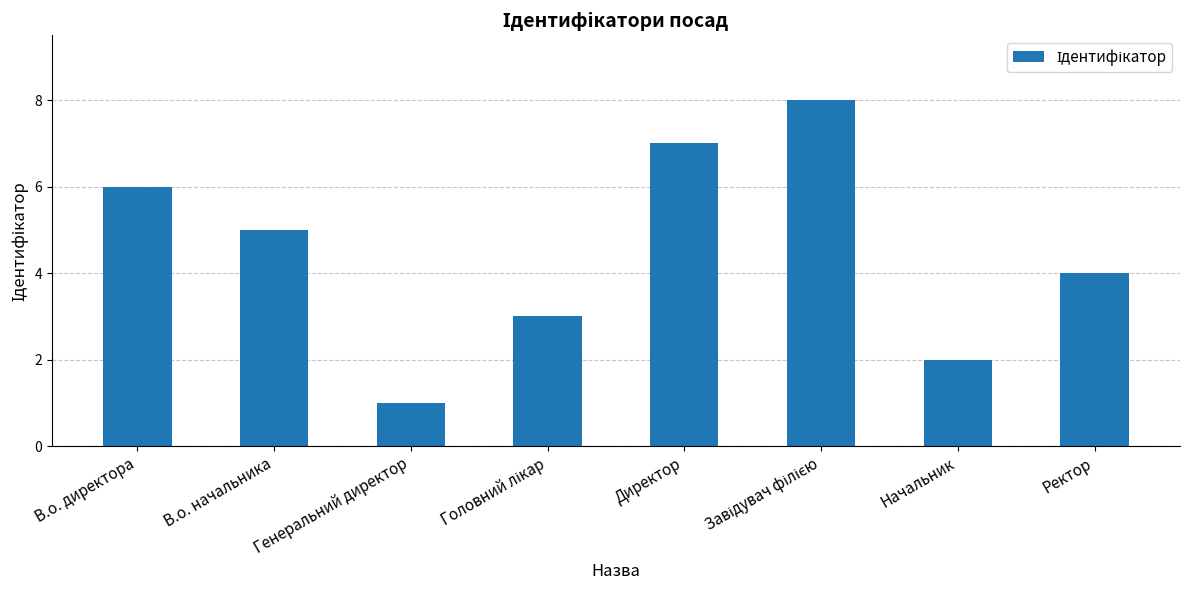

Between Ректор and Директор, which is larger?

Директор